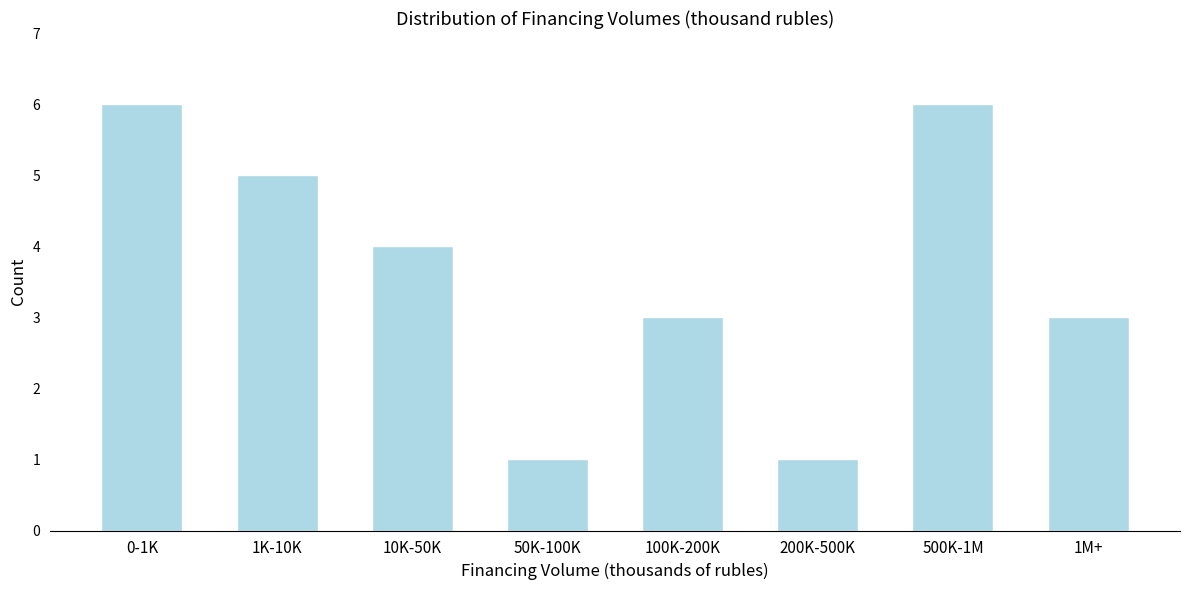

Reading left to right, transcribe all the data shown in this chart.

0-1K=6	1K-10K=5	10K-50K=4	50K-100K=1	100K-200K=3	200K-500K=1	500K-1M=6	1M+=3